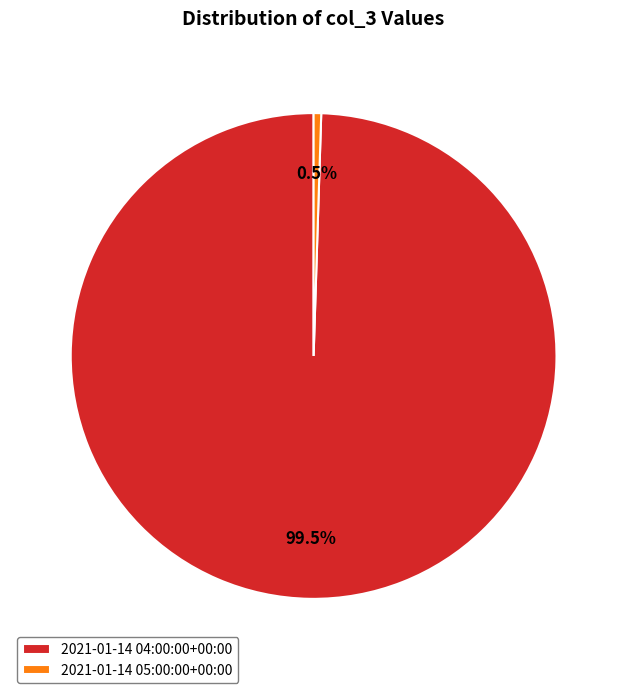

Rank the categories by value from highest to lowest.

2021-01-14 04:00:00+00:00, 2021-01-14 05:00:00+00:00